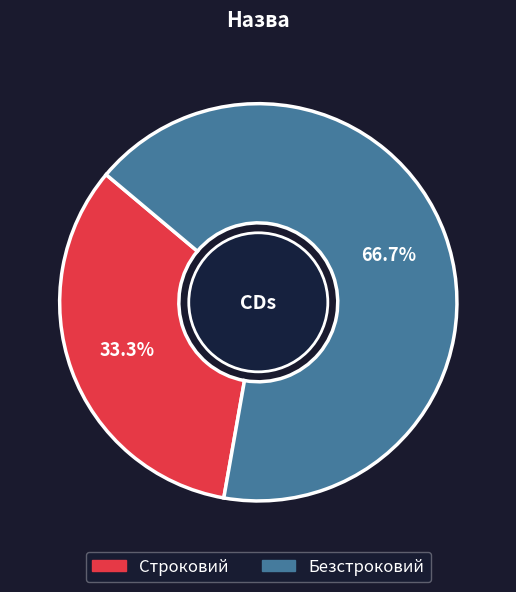

Which category has the smallest portion of the pie?

Строковий